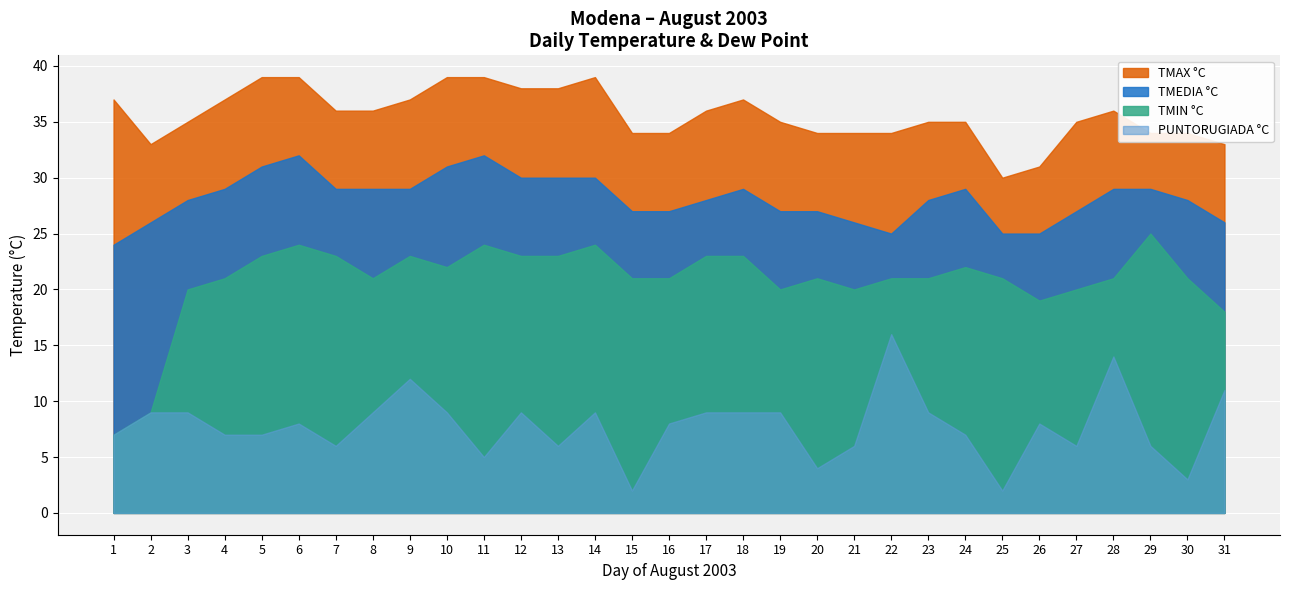

In TMIN °C, how many points are lower than both neighbors (excluding endpoints)?

5